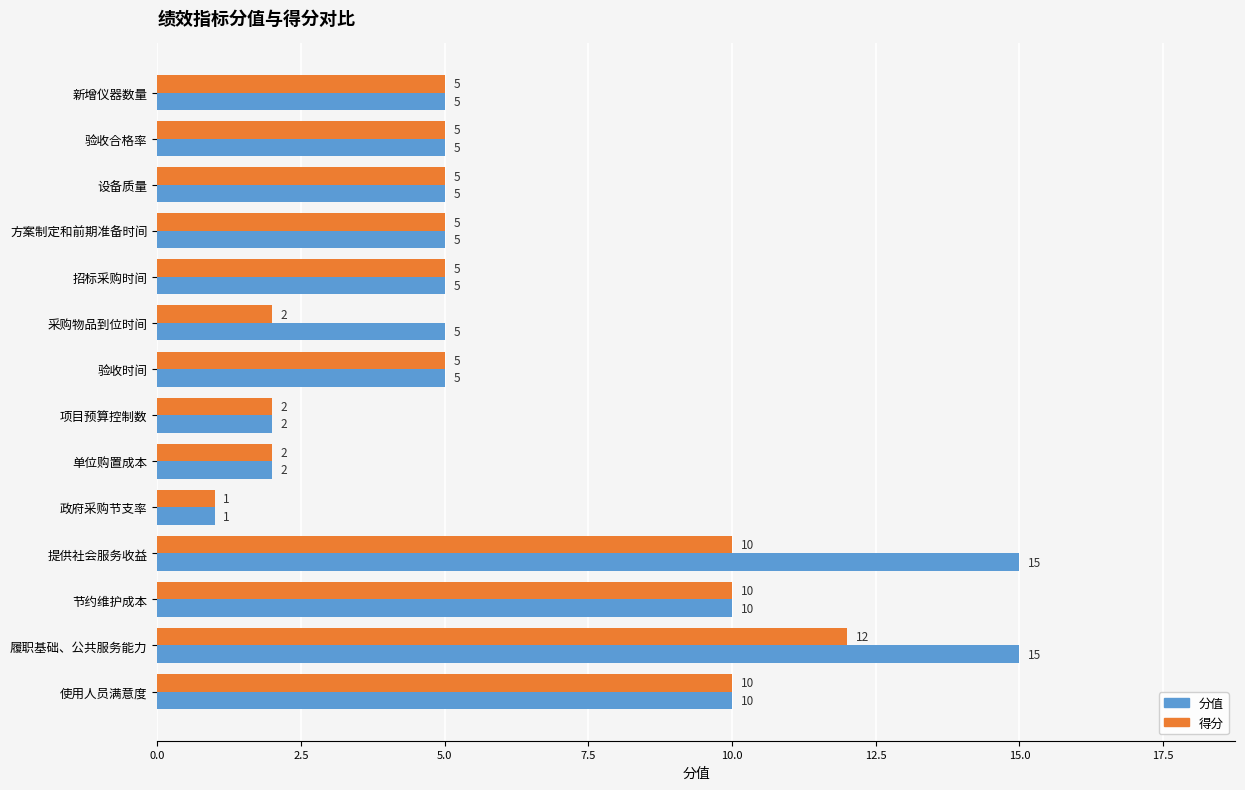

Rank the series by their maximum value, from lowest to highest.

得分, 分值